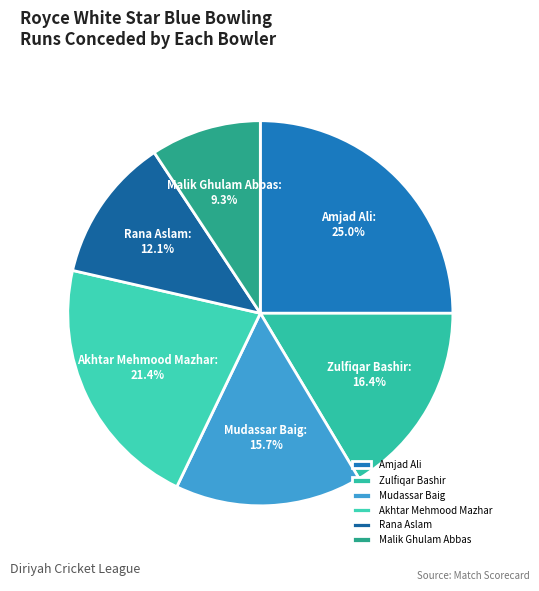

How many segments does this pie chart have?

6